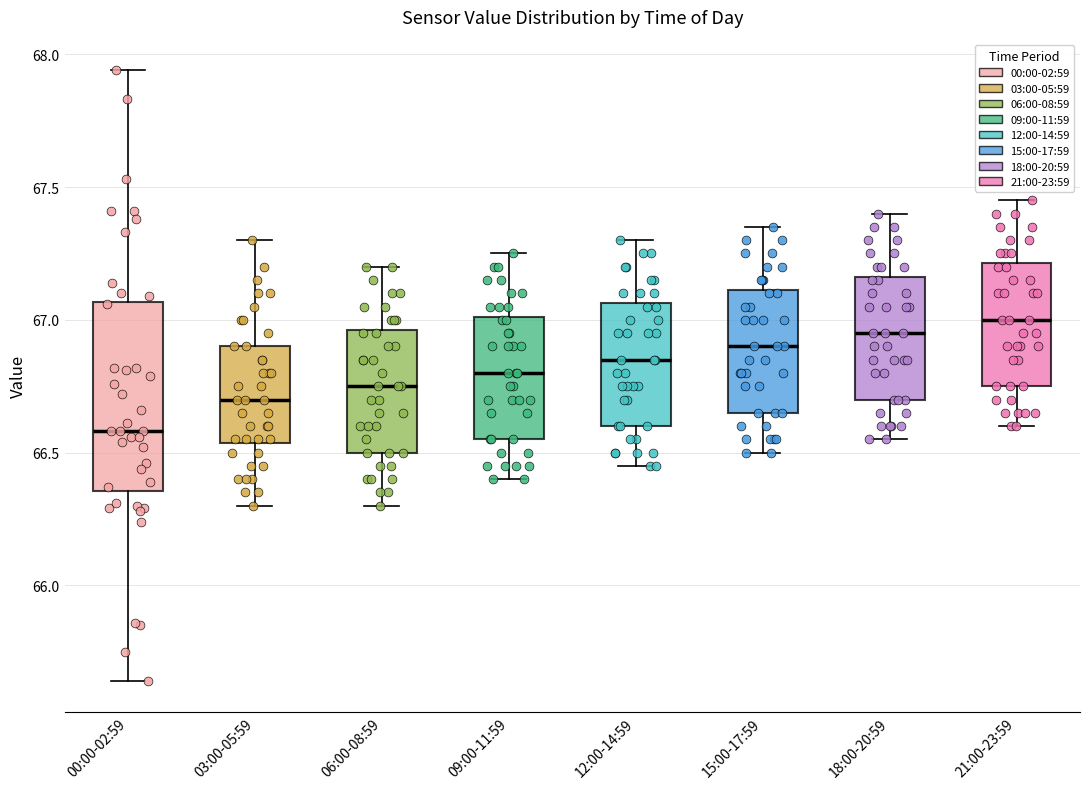

Reading left to right, transcribe this box plot: for each box, give where its median line is, the range the box spans, and where its two whiskers end, as read against the y-axis. The values are not printed on the chart, so give them approximately, as read against the axis.

00:00-02:59: median 66.60, box 66.35 to 67.05, whiskers 65.65 to 67.95
03:00-05:59: median 66.70, box 66.55 to 66.90, whiskers 66.30 to 67.30
06:00-08:59: median 66.75, box 66.50 to 66.95, whiskers 66.30 to 67.20
09:00-11:59: median 66.80, box 66.55 to 67.00, whiskers 66.40 to 67.25
12:00-14:59: median 66.85, box 66.60 to 67.05, whiskers 66.45 to 67.30
15:00-17:59: median 66.90, box 66.65 to 67.10, whiskers 66.50 to 67.35
18:00-20:59: median 66.95, box 66.70 to 67.15, whiskers 66.55 to 67.40
21:00-23:59: median 67.00, box 66.75 to 67.20, whiskers 66.60 to 67.45